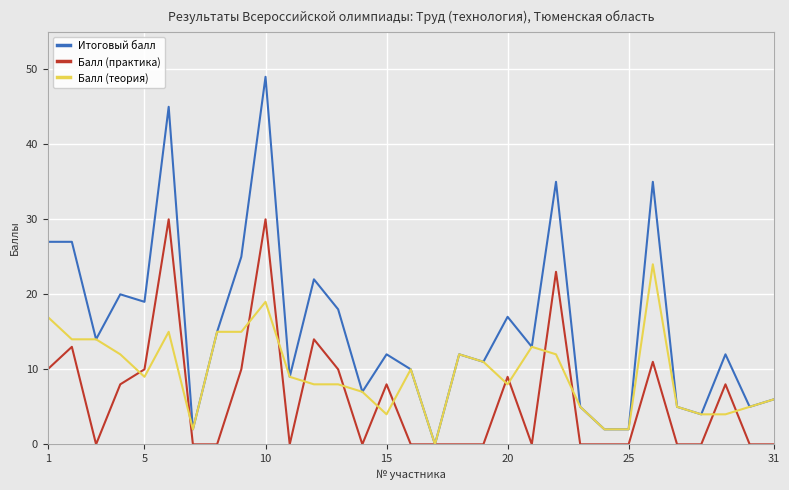

What are all the series names shown in the legend?

Итоговый балл, Балл (практика), Балл (теория)